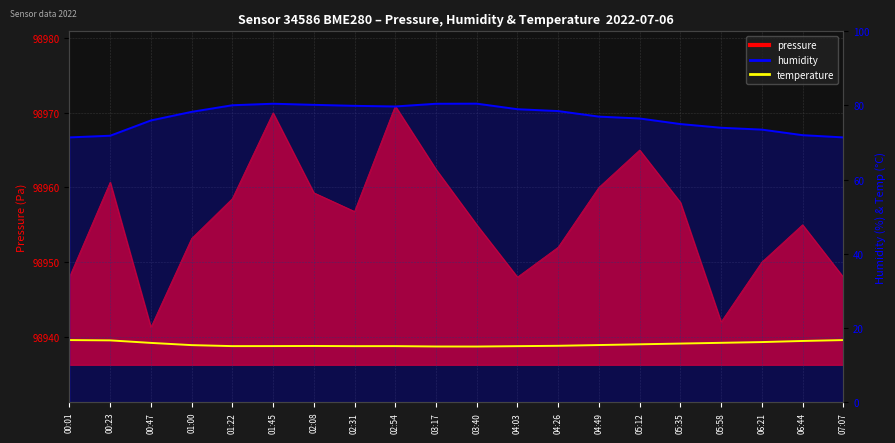

What is the value of the temperature point at the 1st from the left?

16.7